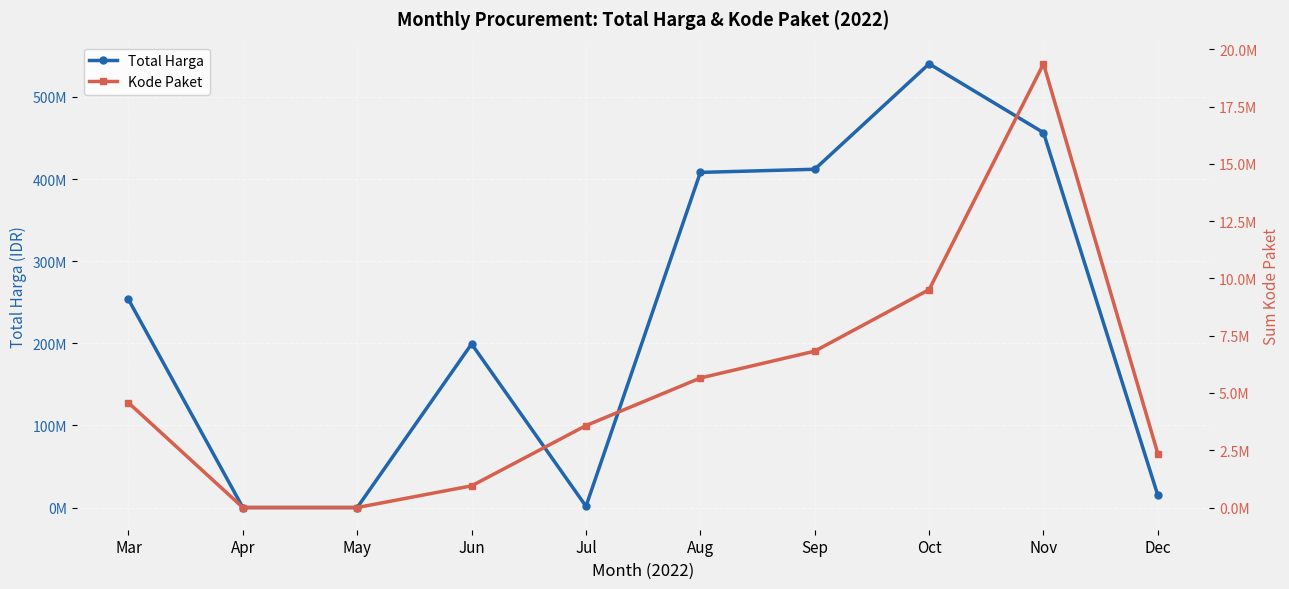

Which label corresponds to the largest value in the chart?

Oct